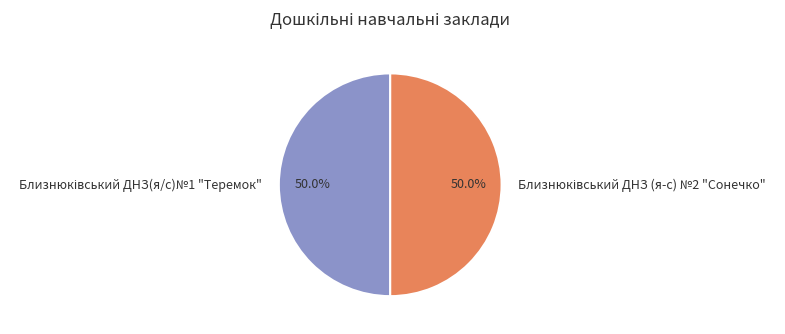

Count the number of slices in the pie.

2